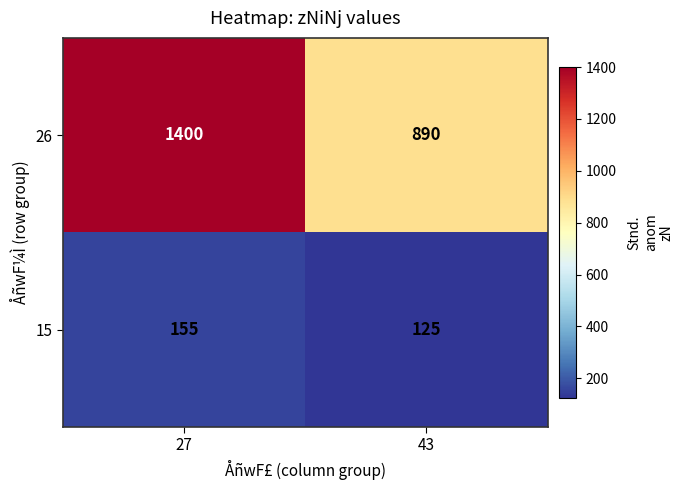

The value of 26 at 43 is 890. True or false?

True